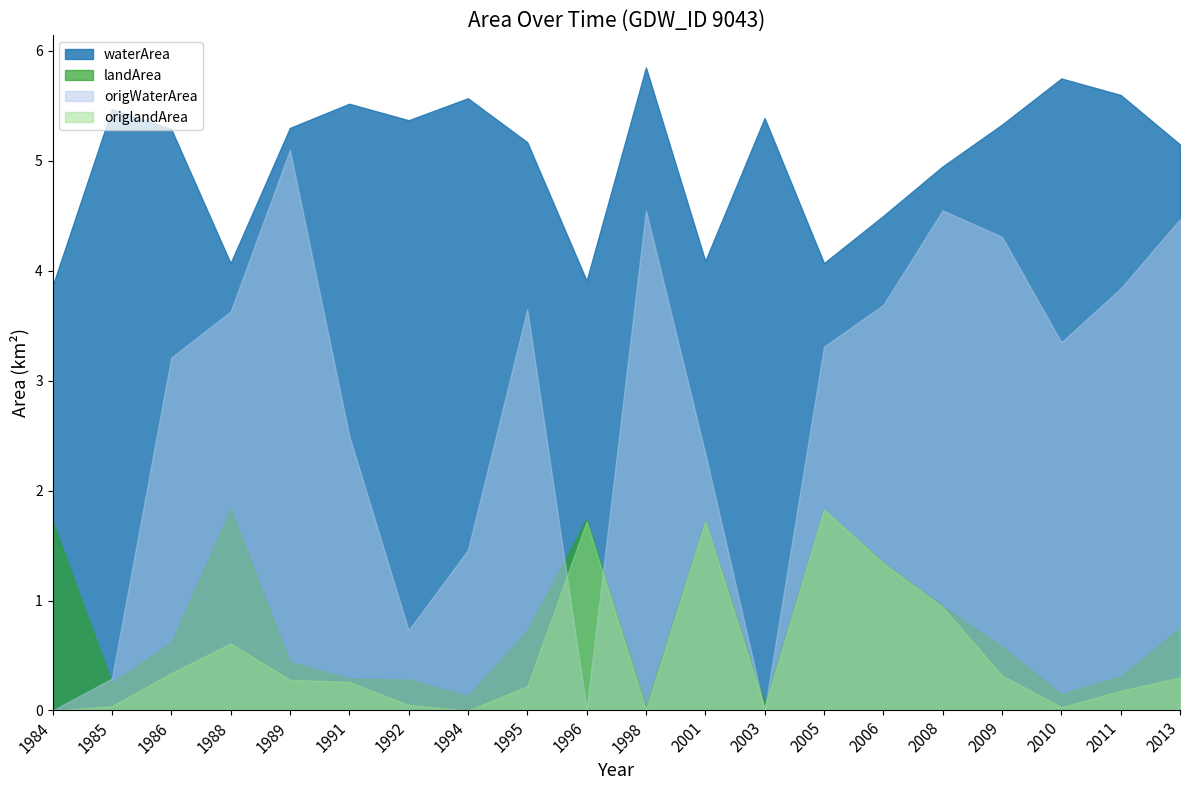

Is it true that landArea equals 0.3 at 2009?

False